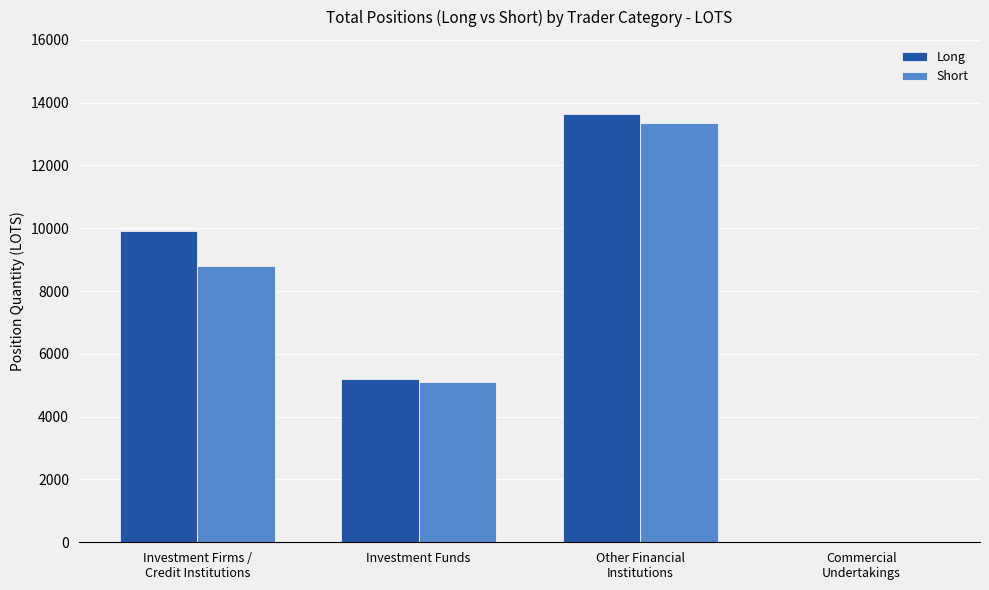

True or false: Short has a value of -5500.8 at Commercial
Undertakings.

False